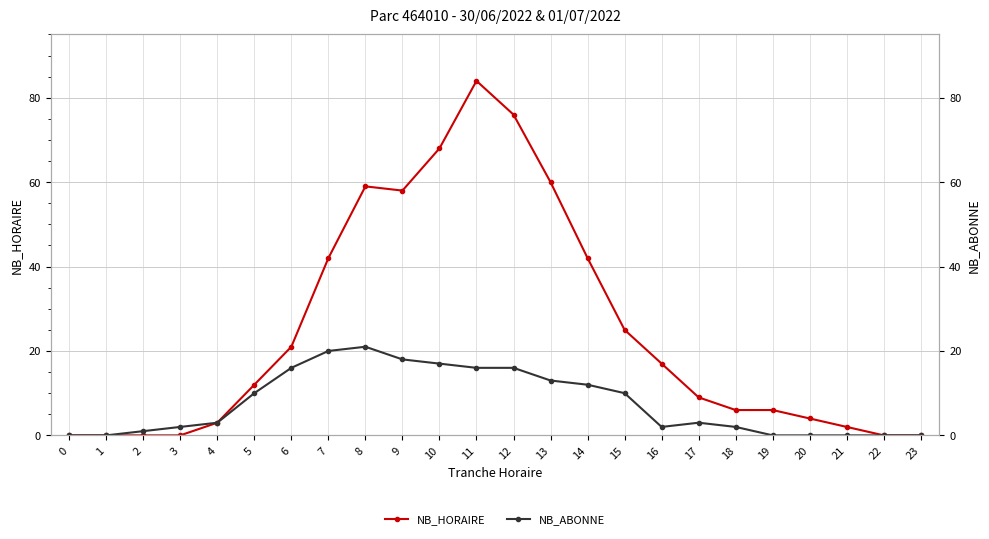

What is the difference between the highest and lowest values at 9?

40